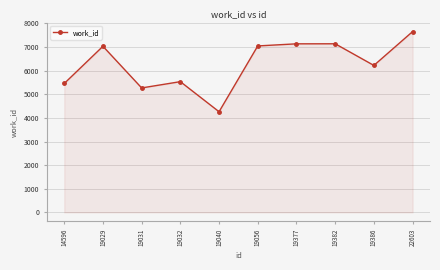

Which label corresponds to the largest value in the chart?

22603